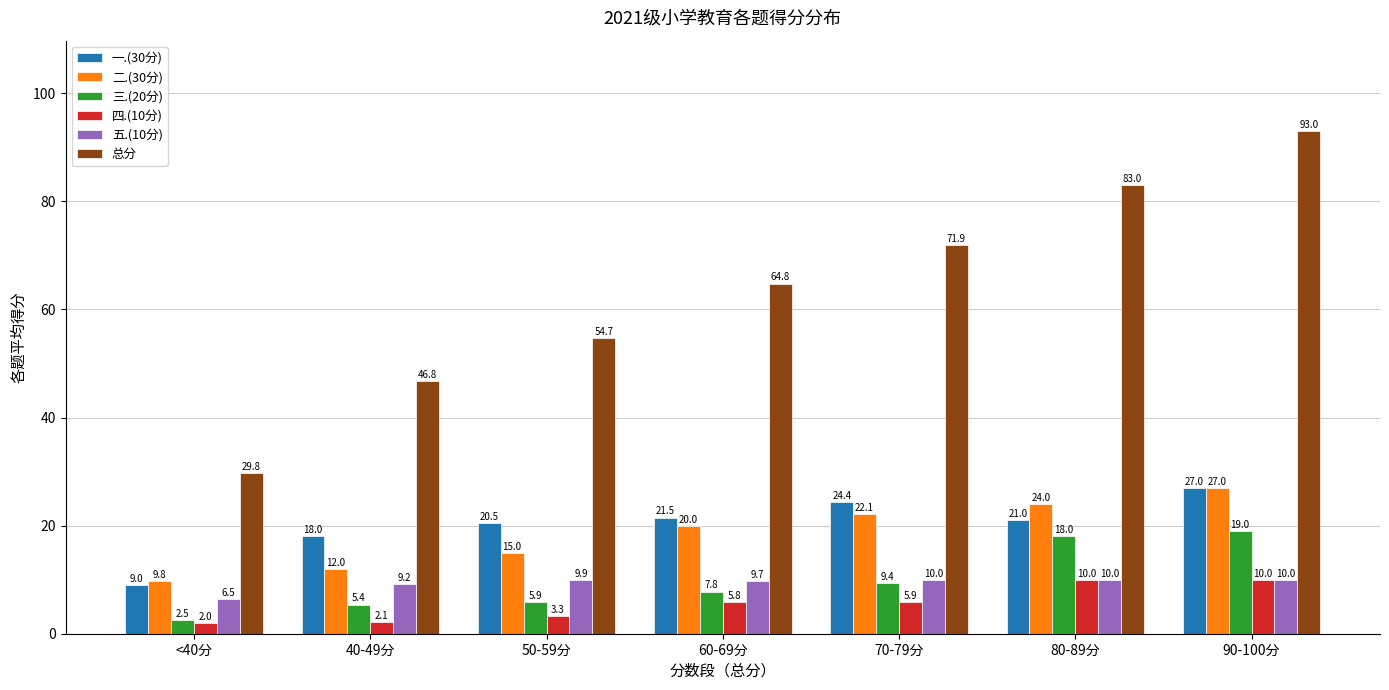

At how many categories does at least one series exceed 21?

7